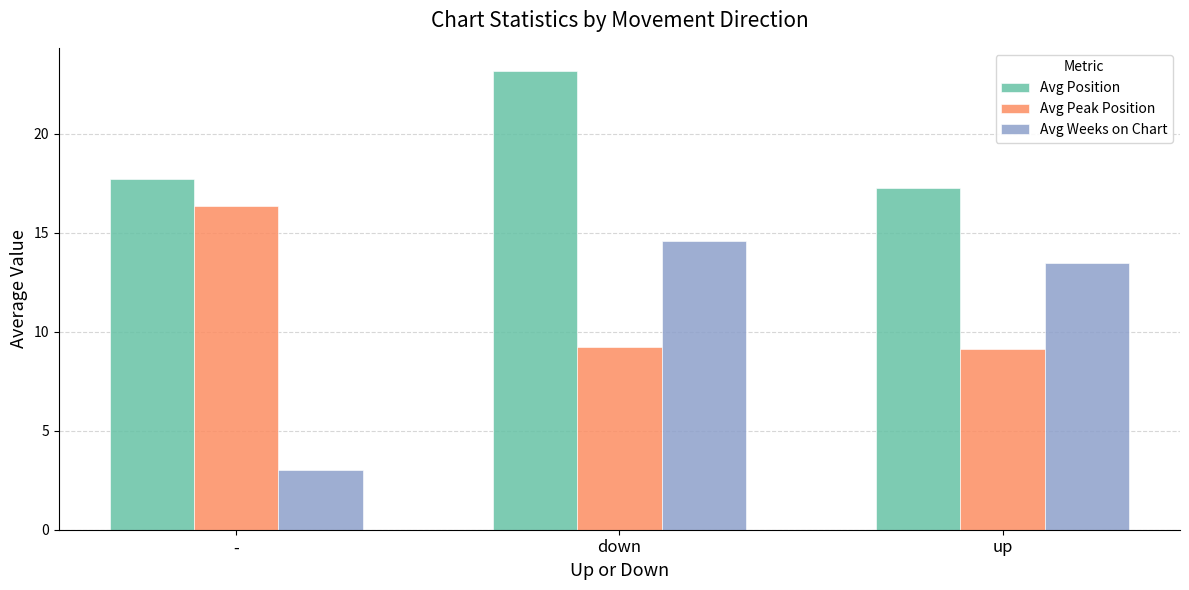

Where is Avg Position nearest to the value 20?

-